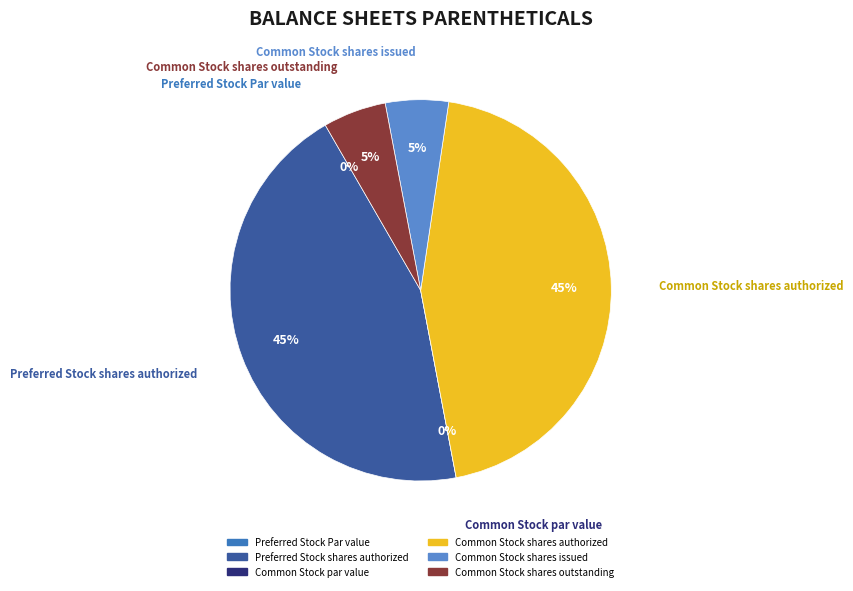

Rank the categories by value from highest to lowest.

Preferred Stock shares authorized, Common Stock shares authorized, Common Stock shares issued, Common Stock shares outstanding, Preferred Stock Par value, Common Stock par value